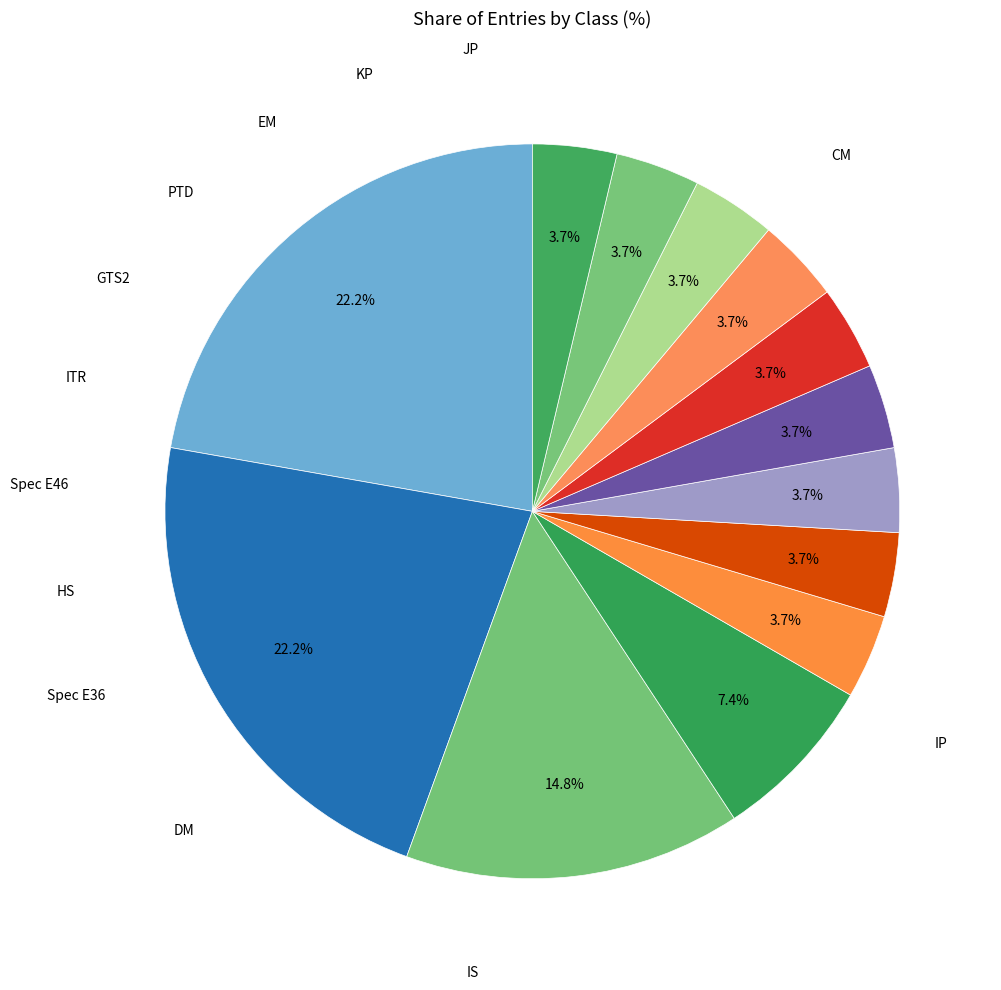

Is there any slice that represents more than half of the pie?

No